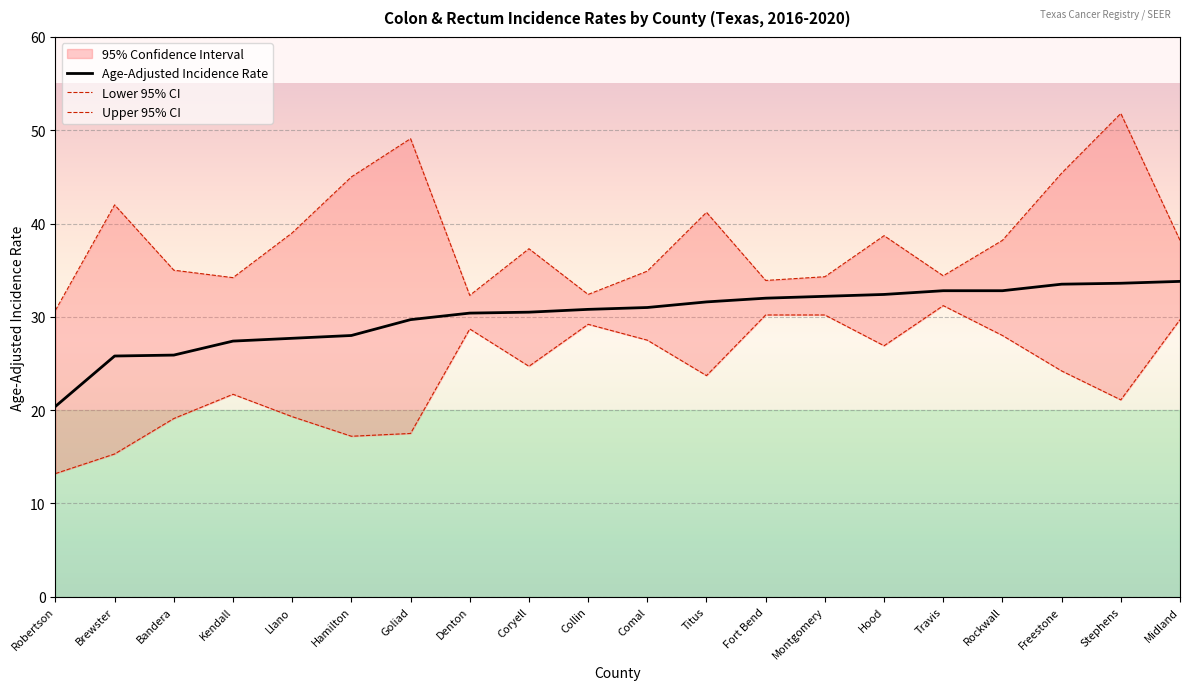

What is the difference between the Age-Adjusted Incidence Rate values at Freestone and Hamilton?

5.5